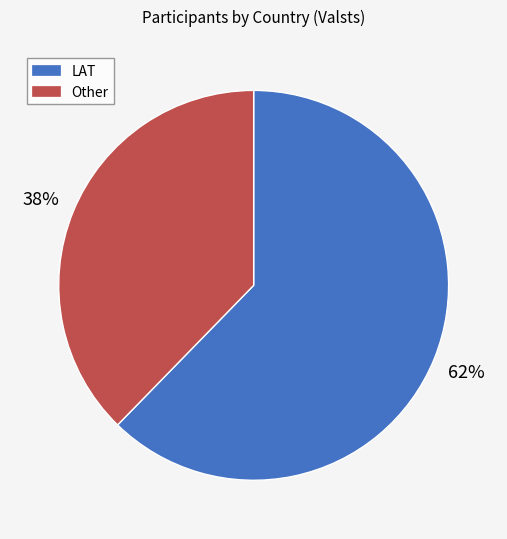

True or false: Other accounts for 38% of the total.

True